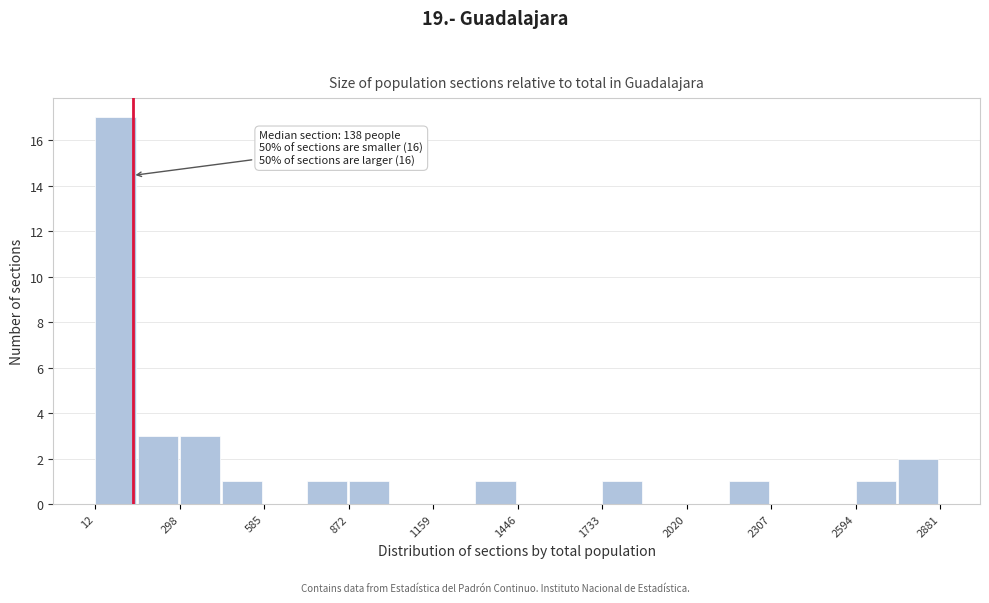

Around what value on the x-axis is the tallest bar? Give the approximate position of its centre, as read against the axis.

100